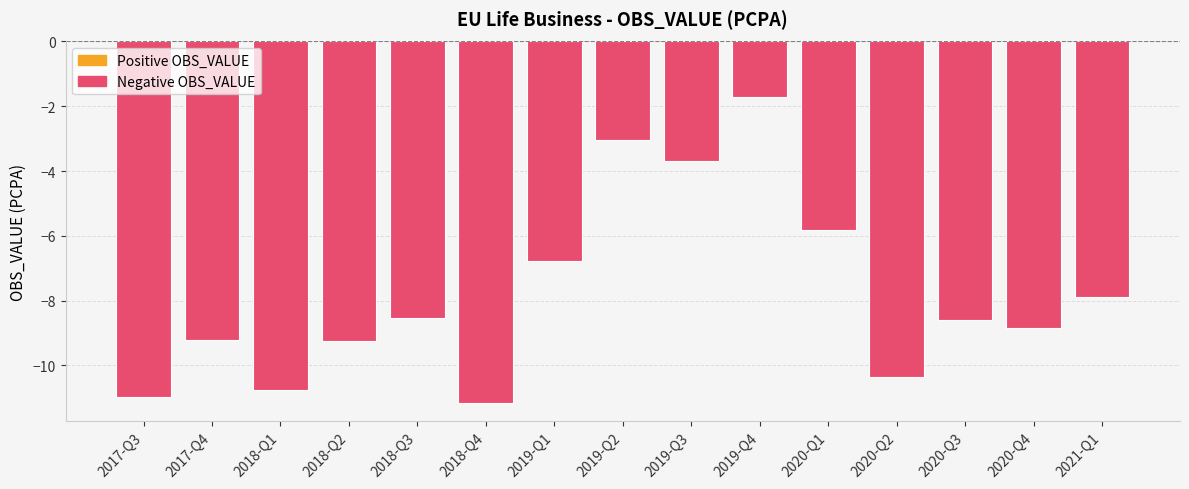

What is the maximum value shown in the chart?

-1.7